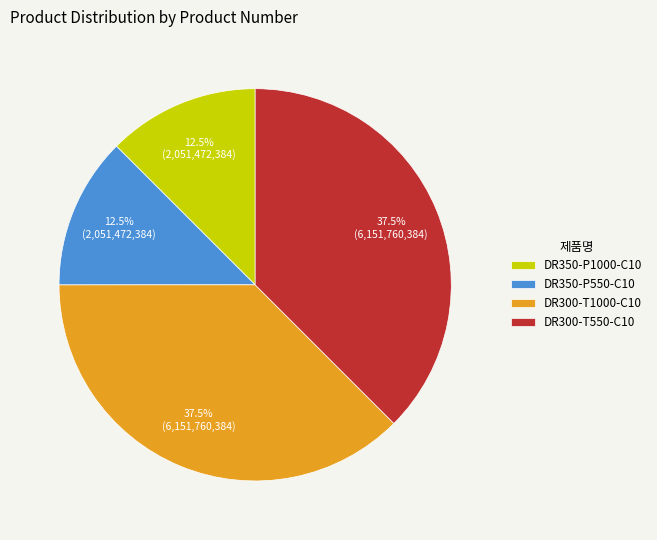

How much of the chart is everything except DR300-T550-C10?

62.5%